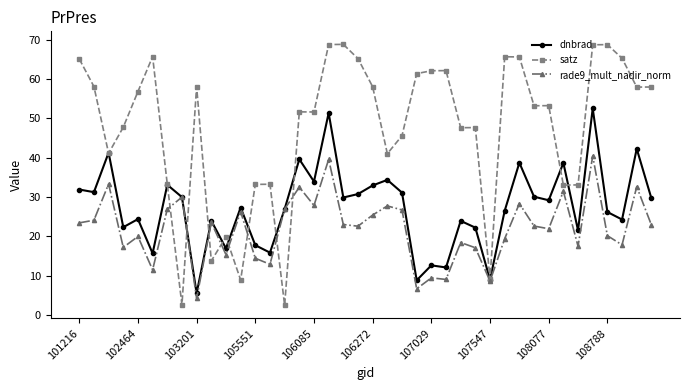

List the series in order of their peak value, lowest first.

rade9_mult_nadir_norm, dnbrad, satz